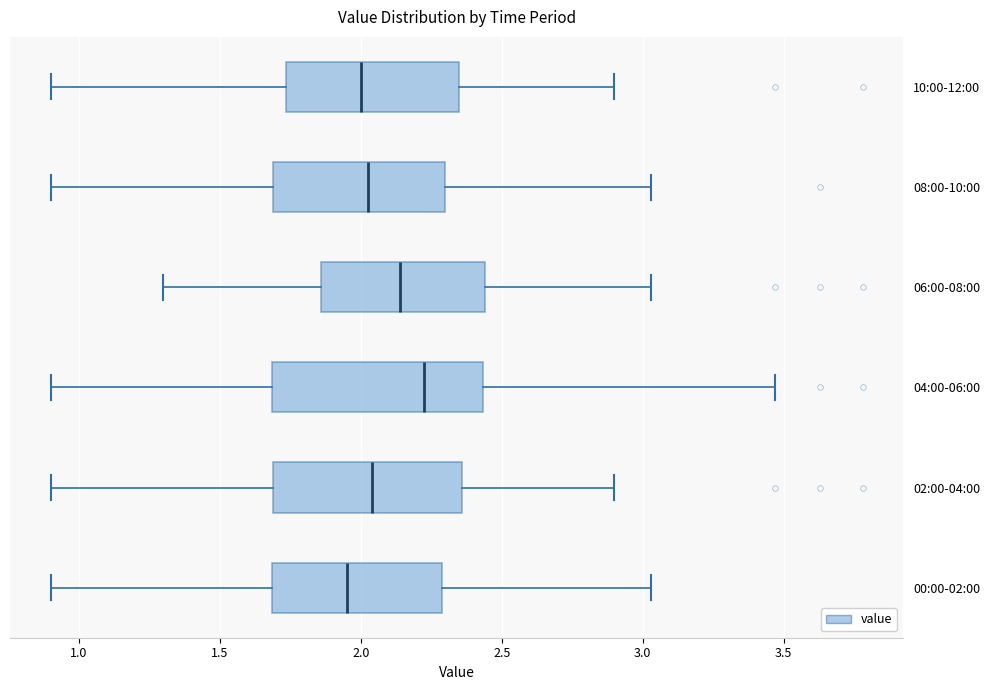

Which box is the widest, from its left edge to its right edge?

04:00-06:00